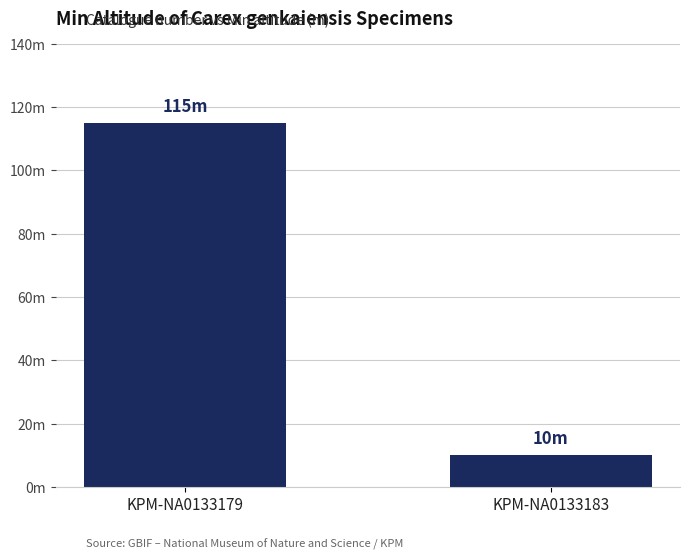

Reading left to right, what are all the values shown in this chart?

115	10